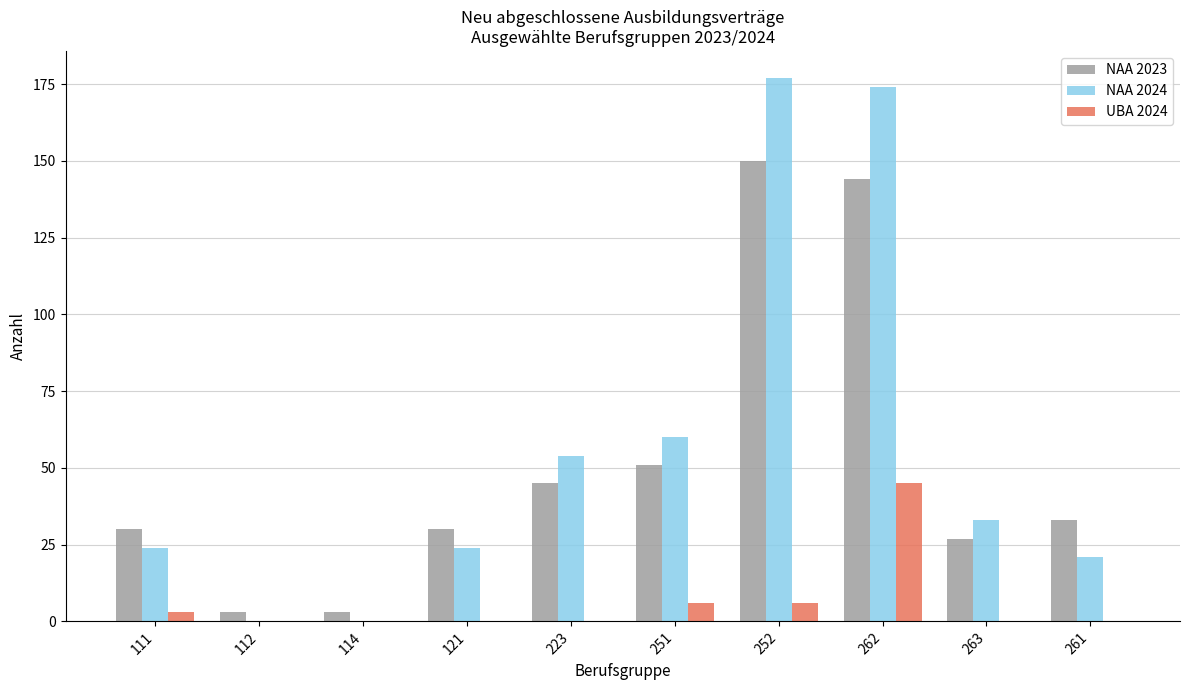

Which category has the highest value in the NAA 2023 series?

252